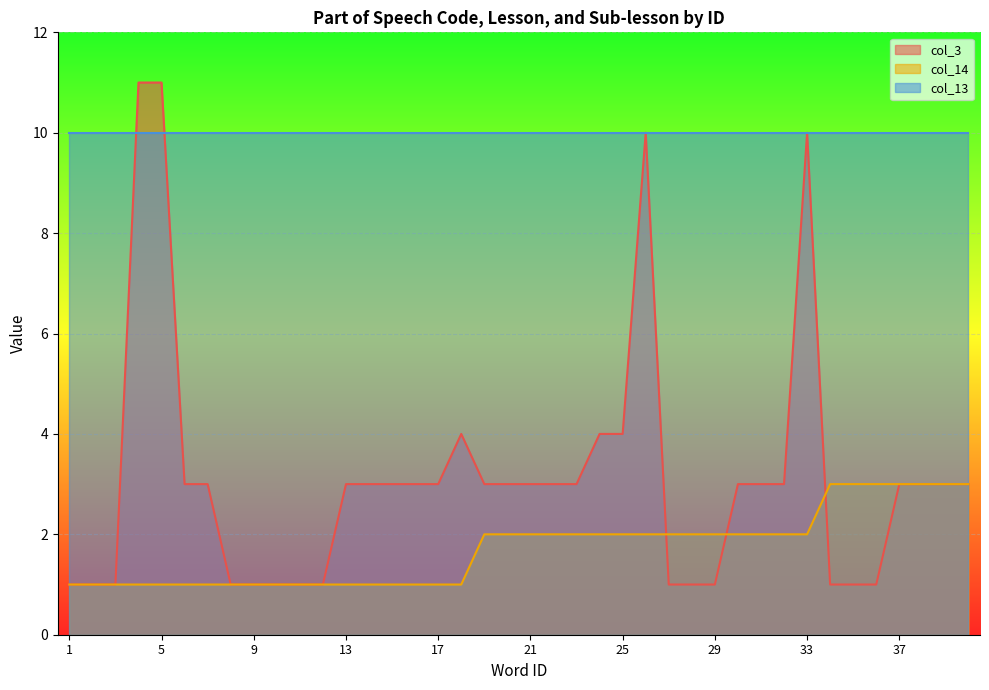

At which label does col_3 first exceed 3?

4